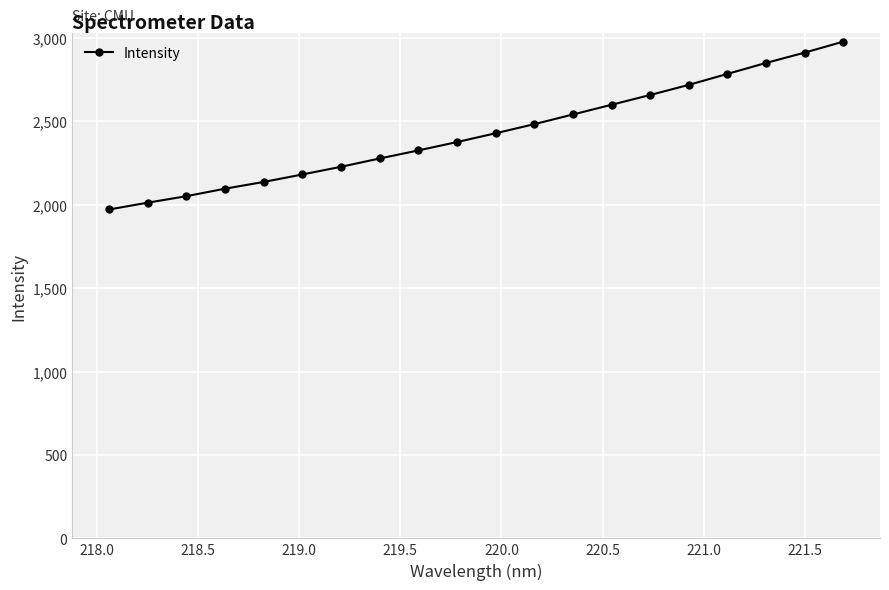

What is the value of the 19th point from the left?

2912.0